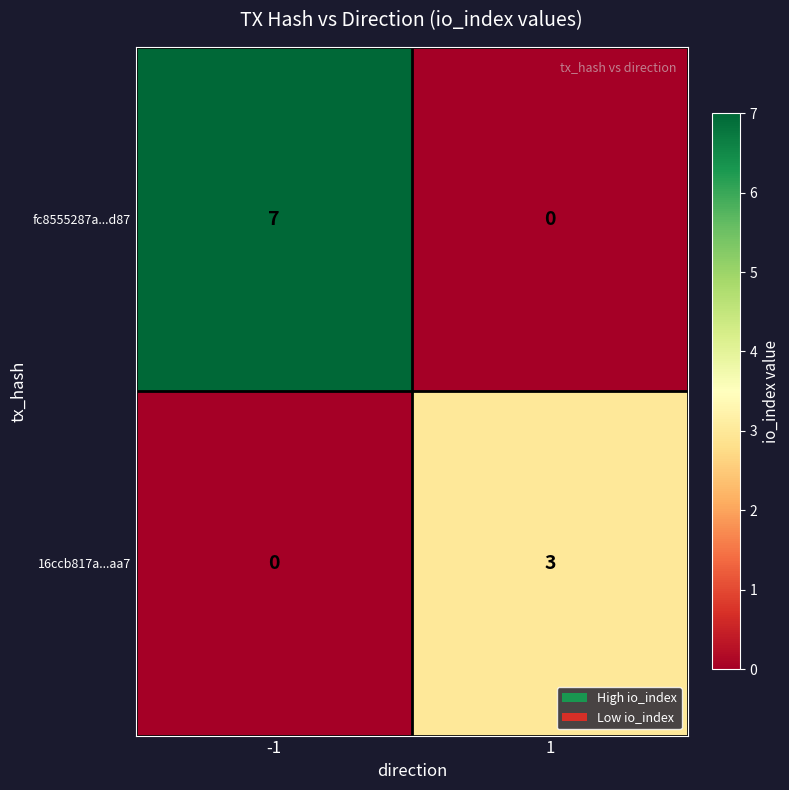

Between -1 and 1, which series saw the biggest shift?

fc8555287a...d87